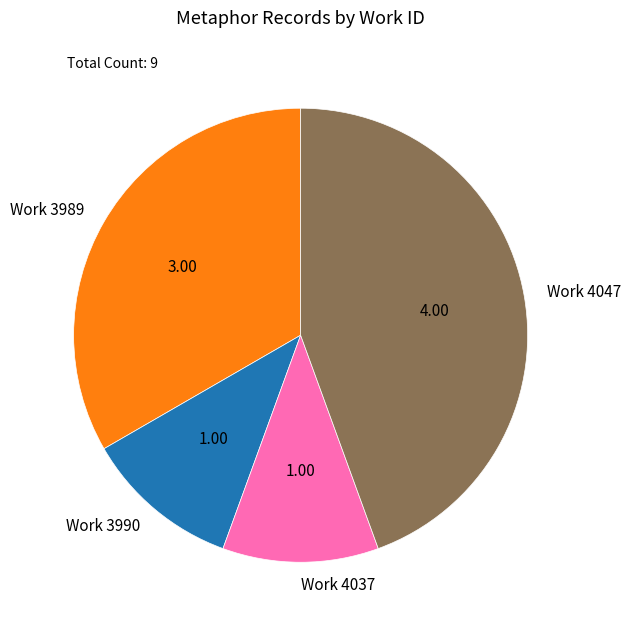

Is there any slice that represents more than half of the pie?

No